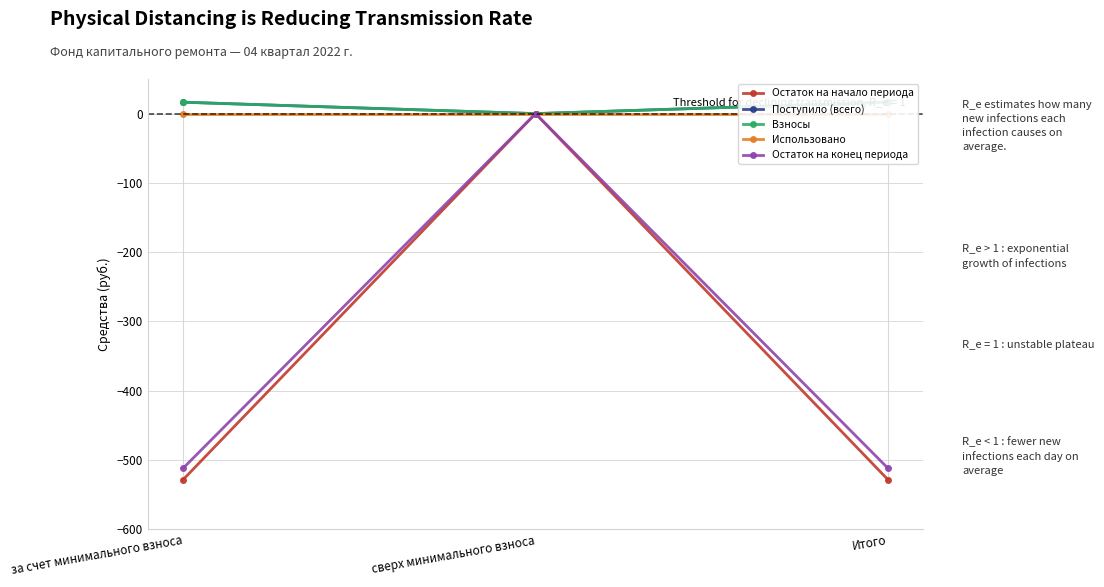

How many lines are shown in the chart?

5